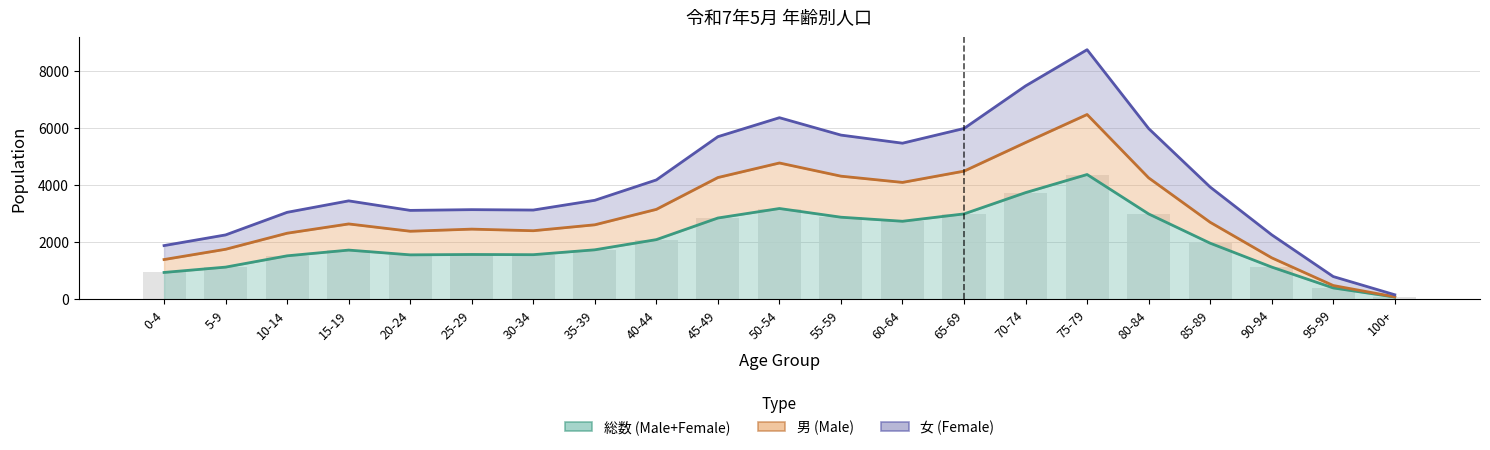

Reading left to right, extract all data points from this chart.

総数 (Male+Female): 0-4=942	5-9=1129	10-14=1525	15-19=1726	20-24=1559	25-29=1572	30-34=1565	35-39=1736	40-44=2093	45-49=2851	50-54=3184	55-59=2879	60-64=2737	65-69=2995	70-74=3741	75-79=4376	80-84=2994	85-89=1968	90-94=1131	95-99=399	100+=80
男 (Male): 0-4=1395	5-9=1755	10-14=2318	15-19=2643	20-24=2387	25-29=2461	30-34=2405	35-39=2613	40-44=3154	45-49=4270	50-54=4780	55-59=4318	60-64=4099	65-69=4494	70-74=5497	75-79=6480	80-84=4259	85-89=2701	90-94=1455	95-99=484	100+=87
女 (Female): 0-4=1884	5-9=2258	10-14=3050	15-19=3452	20-24=3118	25-29=3144	30-34=3130	35-39=3472	40-44=4186	45-49=5702	50-54=6368	55-59=5758	60-64=5474	65-69=5990	70-74=7482	75-79=8752	80-84=5988	85-89=3936	90-94=2262	95-99=798	100+=160